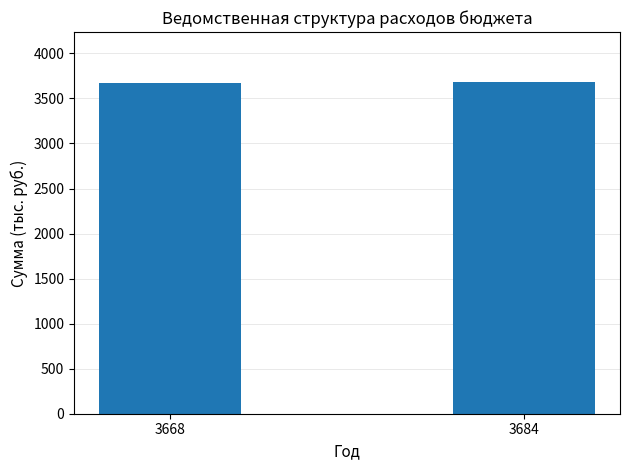

Count the number of data series in this chart.

1